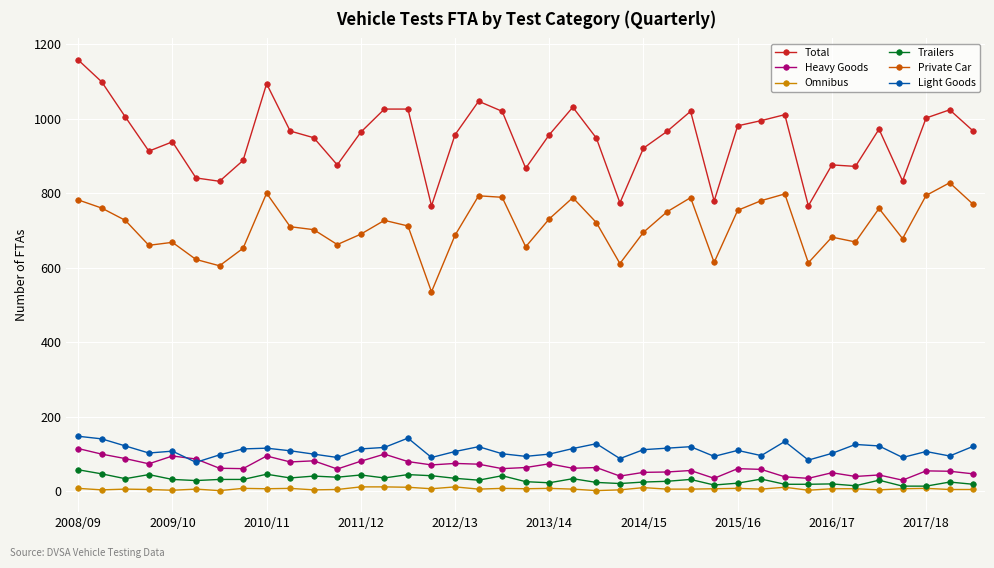

True or false: Private Car and Trailers cross at least once.

False